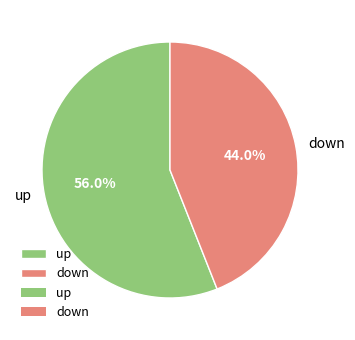

To the nearest percent, what portion does down represent?

44%